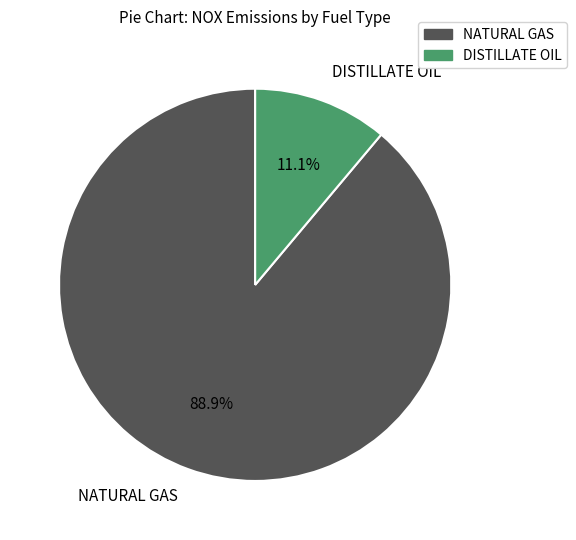

Rank the categories by value from lowest to highest.

DISTILLATE OIL, NATURAL GAS